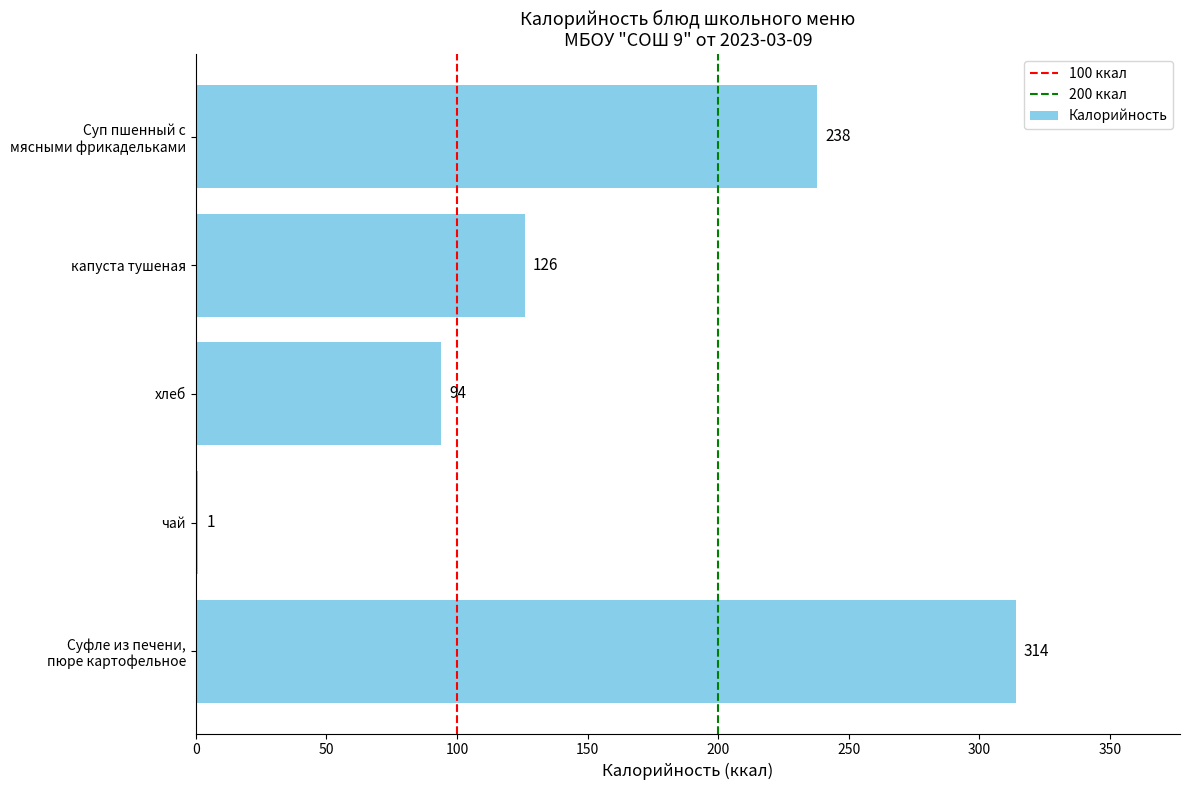

What is the sum of all values?

773